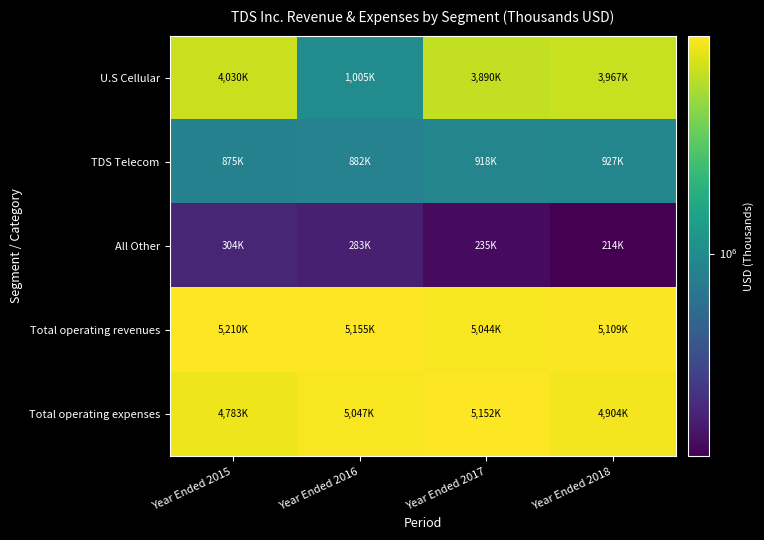

At Year Ended 2018, list the series in order from smallest to largest.

All Other, TDS Telecom, U.S Cellular, Total operating expenses, Total operating revenues